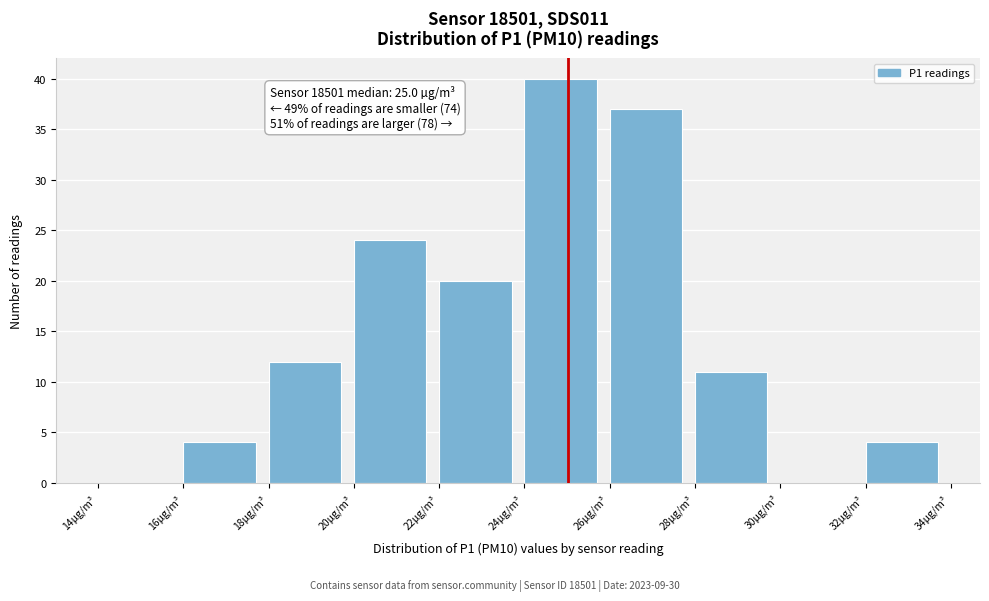

Which range on the x-axis has the tallest bar?

24 to 26